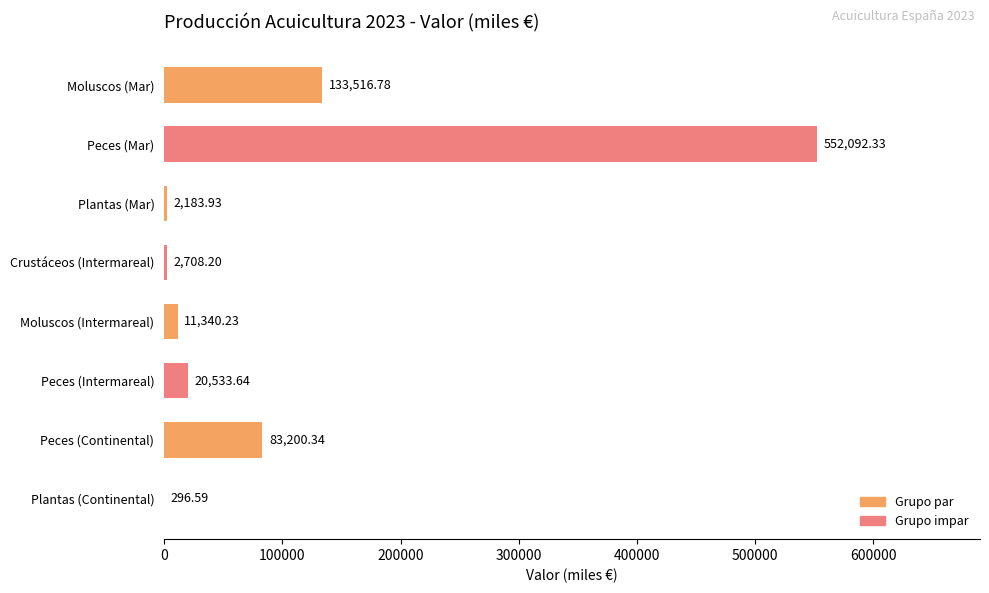

Which has a higher value, Plantas (Continental) or Plantas (Mar)?

Plantas (Mar)